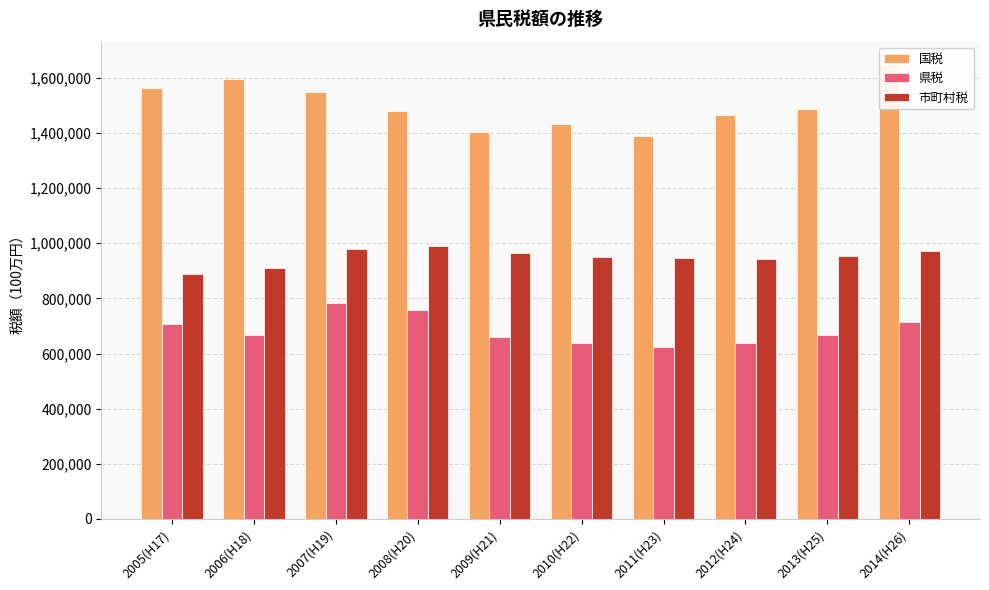

Reading left to right, what are all the values shown in this chart?

国税: 2005(H17)=1562413	2006(H18)=1597396	2007(H19)=1549038	2008(H20)=1477874	2009(H21)=1402887	2010(H22)=1432047	2011(H23)=1389827	2012(H24)=1464720	2013(H25)=1487912	2014(H26)=1648633
県税: 2005(H17)=706449	2006(H18)=666453	2007(H19)=782965	2008(H20)=758383	2009(H21)=659367	2010(H22)=636803	2011(H23)=625241	2012(H24)=637238	2013(H25)=668890	2014(H26)=712704
市町村税: 2005(H17)=890003	2006(H18)=909510	2007(H19)=979975	2008(H20)=989214	2009(H21)=964083	2010(H22)=948868	2011(H23)=948024	2012(H24)=941685	2013(H25)=954299	2014(H26)=972463